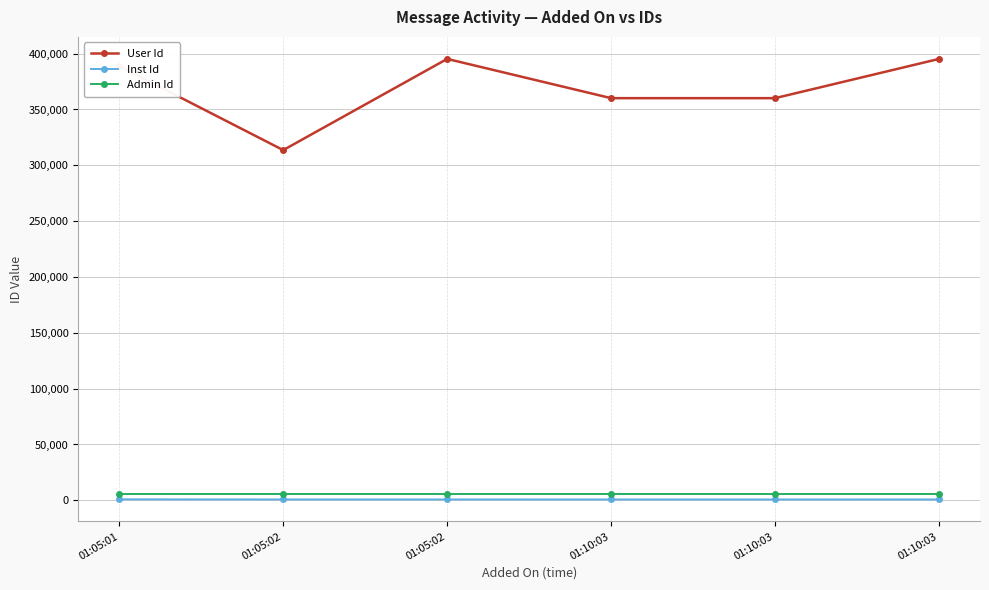

How many lines are shown in the chart?

3